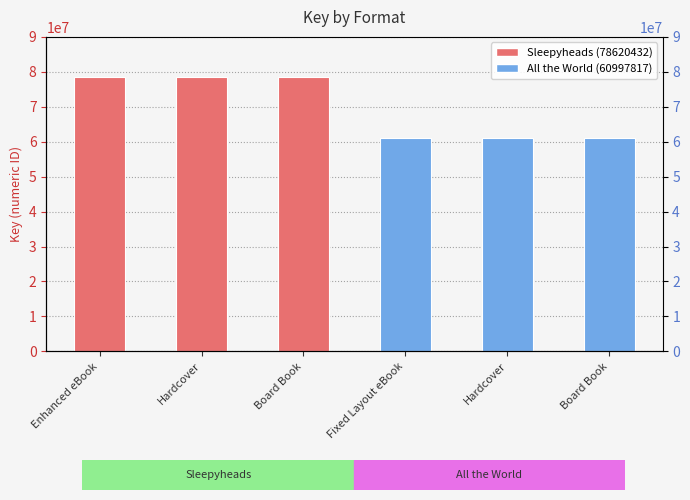

Read the value at Enhanced eBook.

78620432